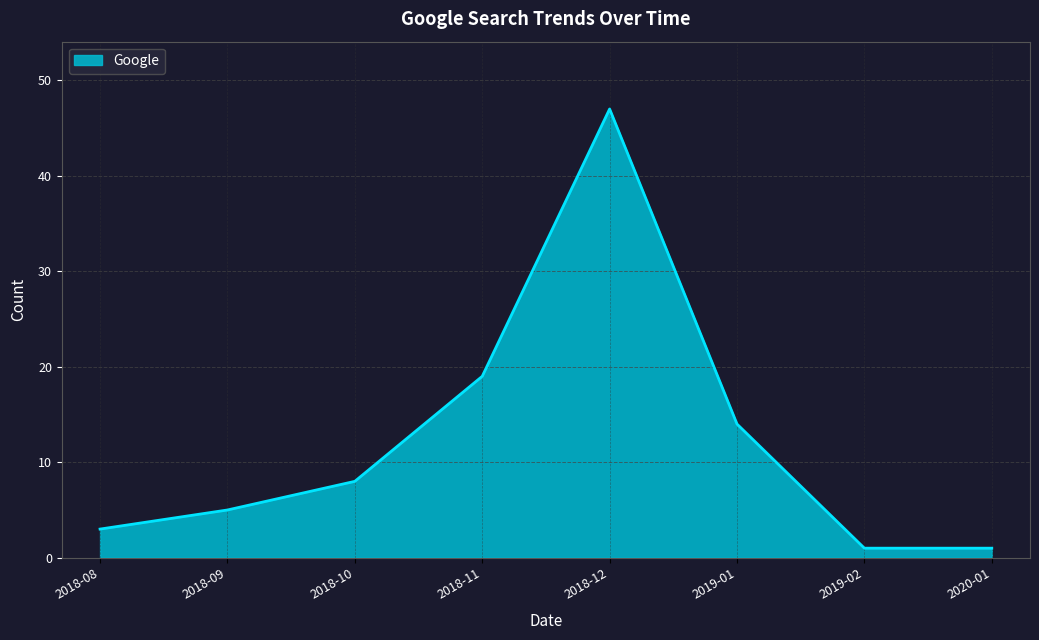

At which label is the value closest to 24?

2018-11